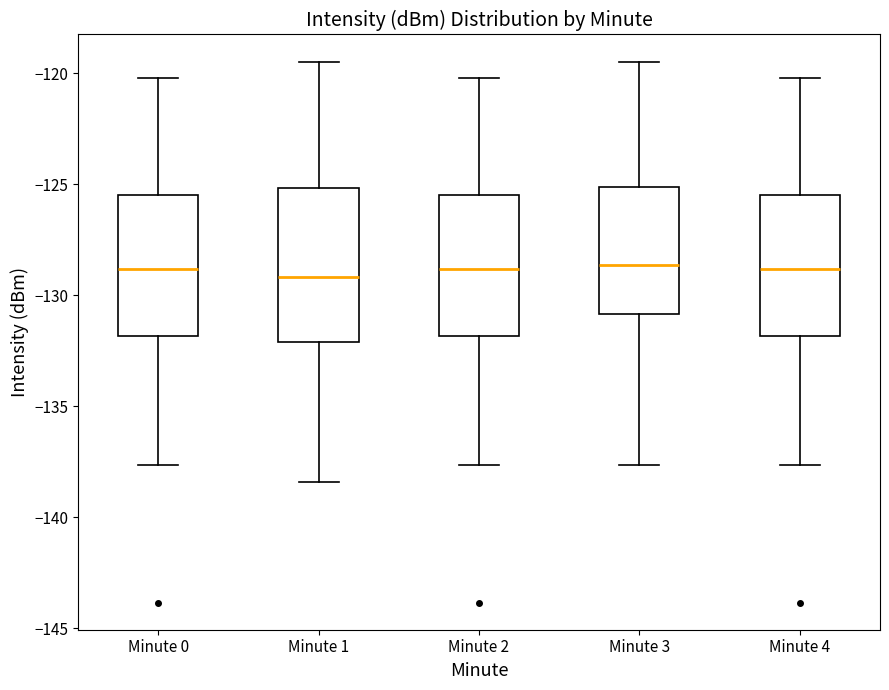

Where does the lower whisker of the box for Minute 0 end on the y-axis? The values are not printed on the chart, so give them approximately, as read against the axis.

-137.5